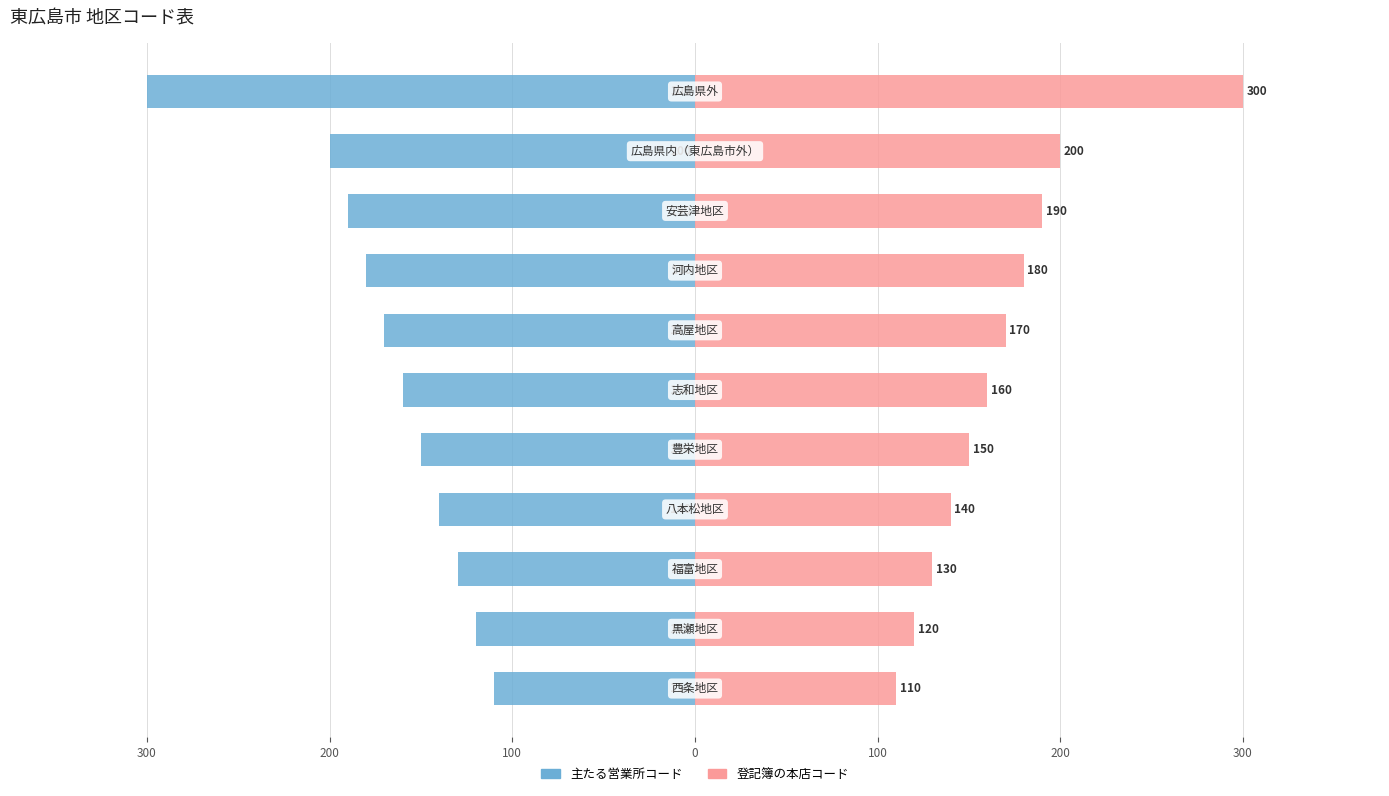

Read the 主たる営業所コード value at 10, to the nearest 10.

-300